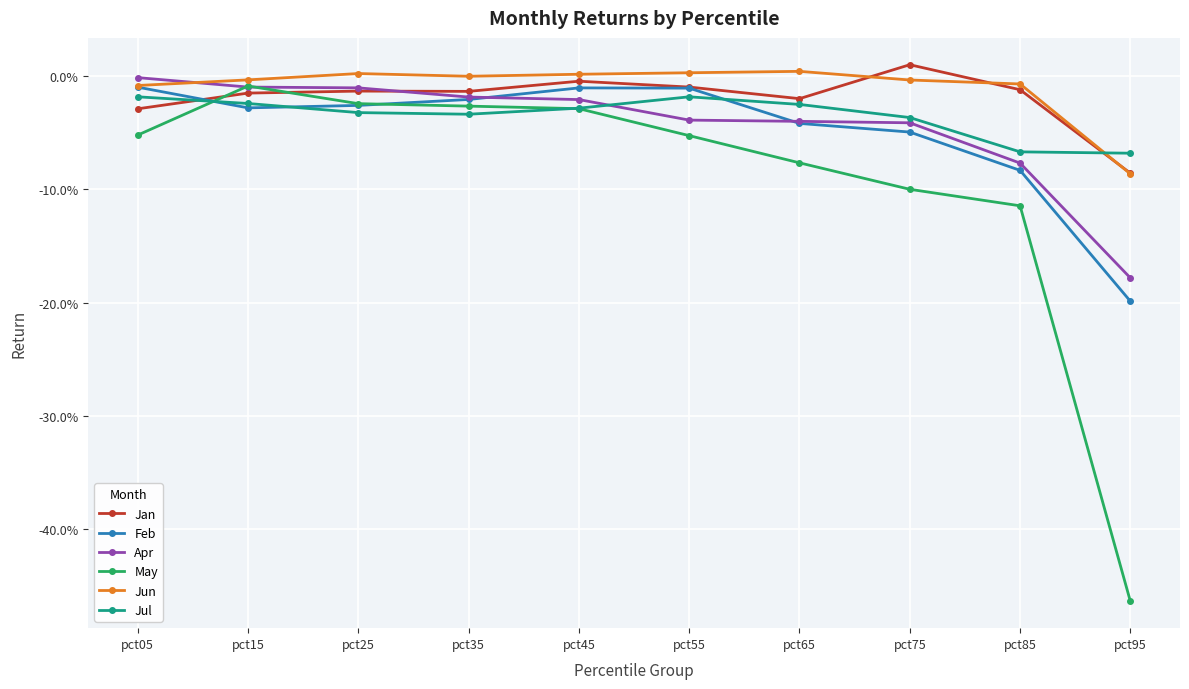

At which label does Jan reach its minimum?

pct95